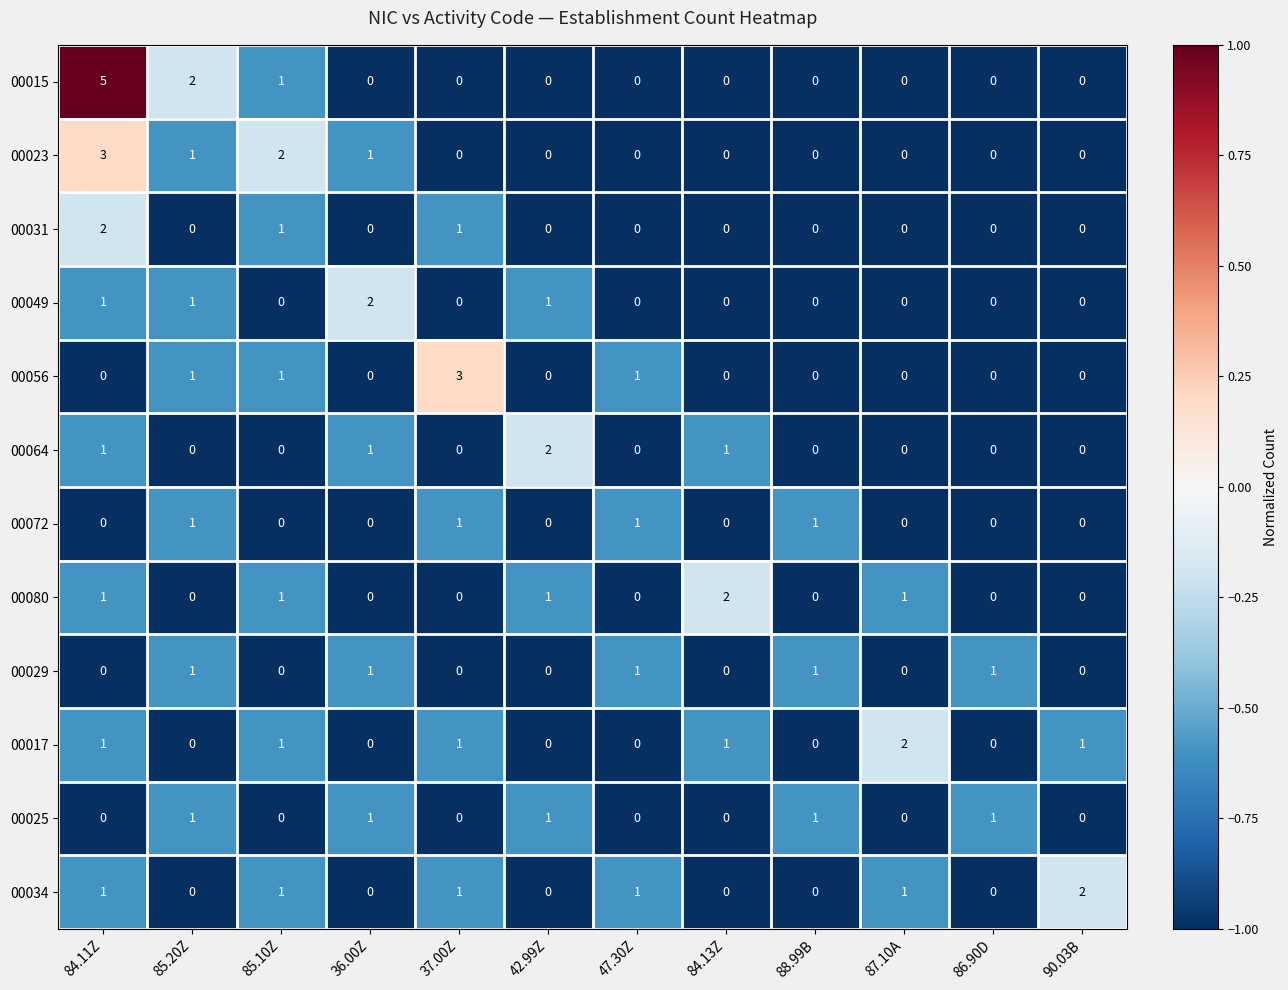

How many 00017 values are between 0 and 1?

11